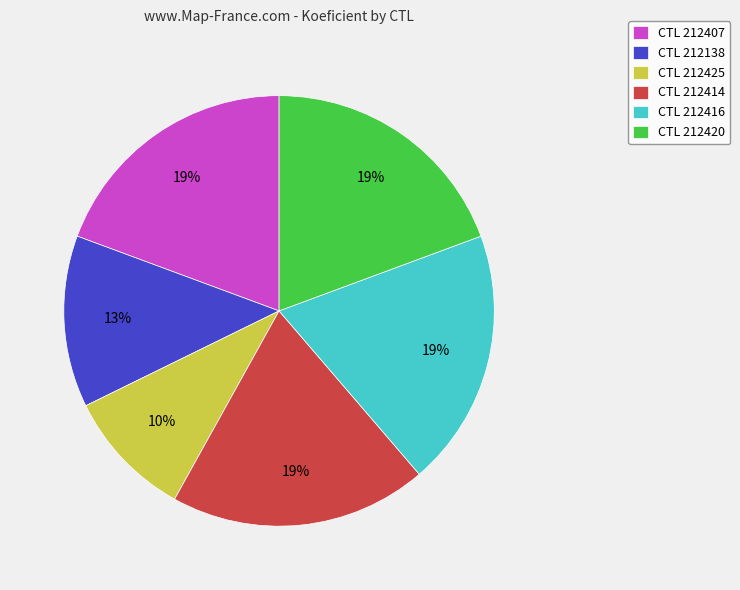

To the nearest percent, what percentage of the pie is CTL 212414?

19%